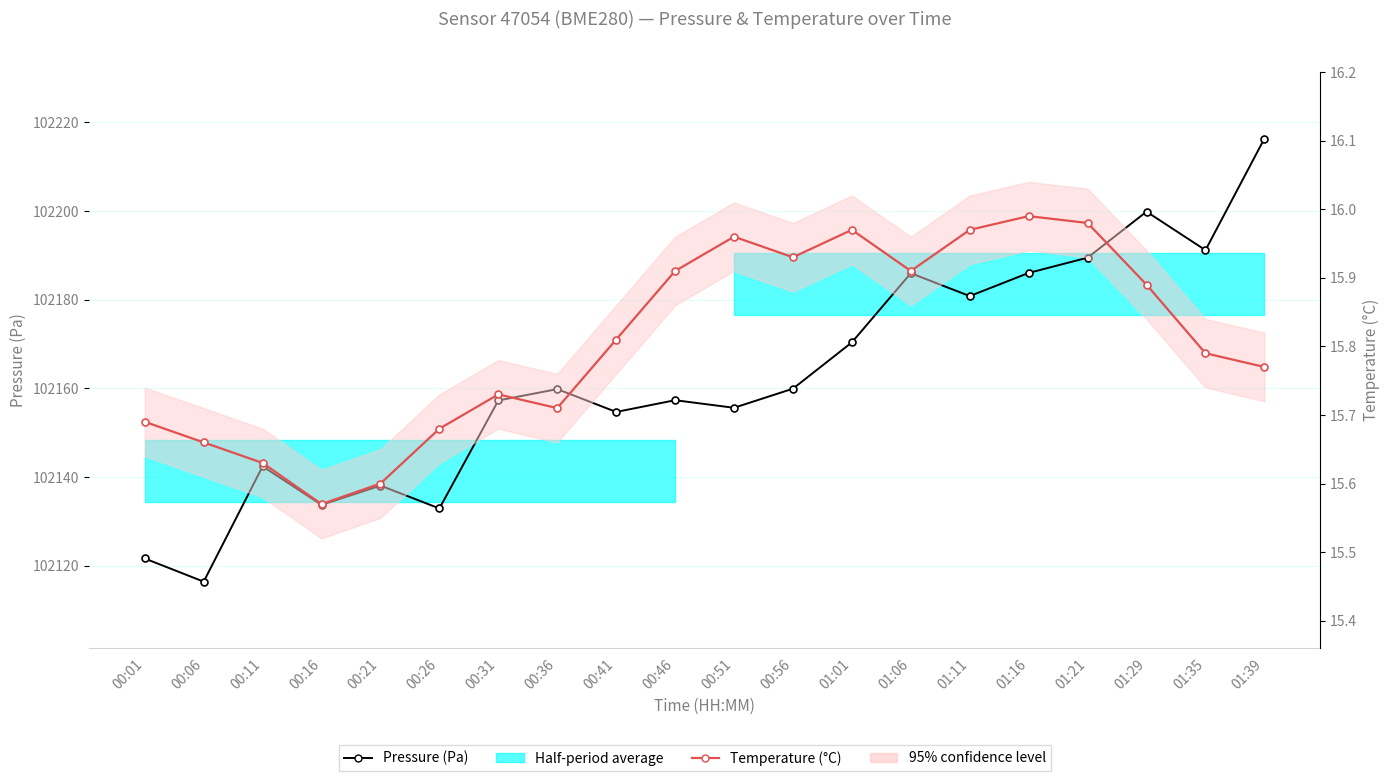

What is the total value across all series at 01:01?

102186.4